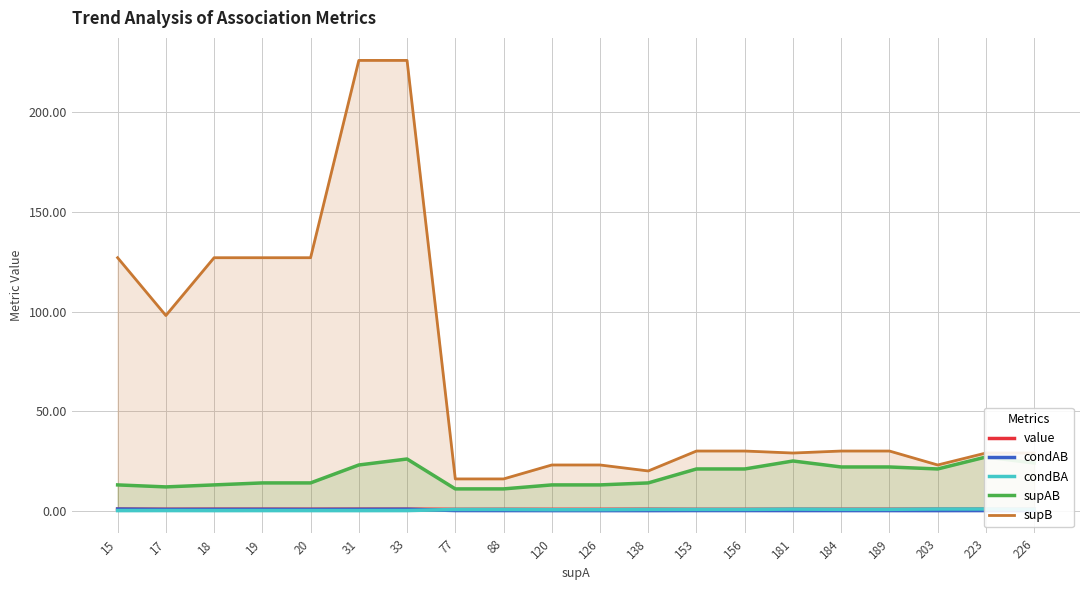

True or false: value has a value of 0.8 at 33.

True